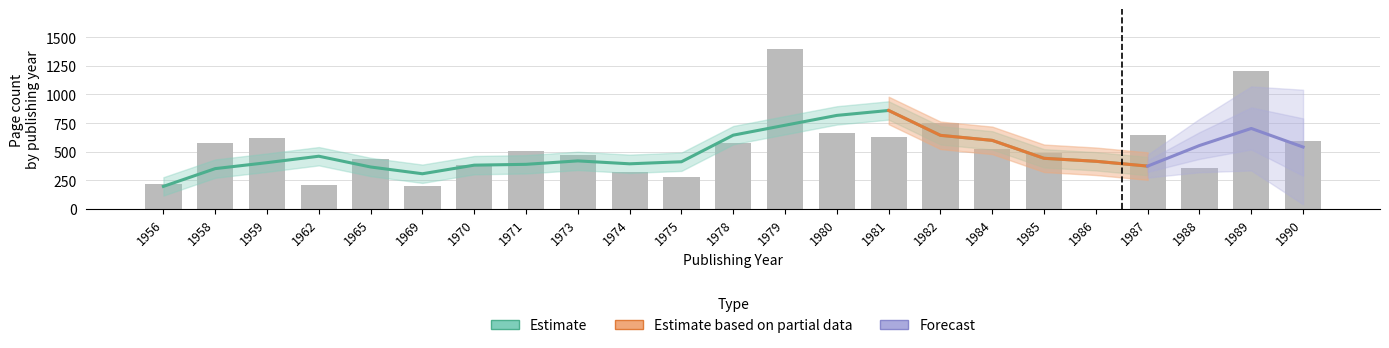

The Estimate based on partial data series shows 338 at 1987. True or false?

False